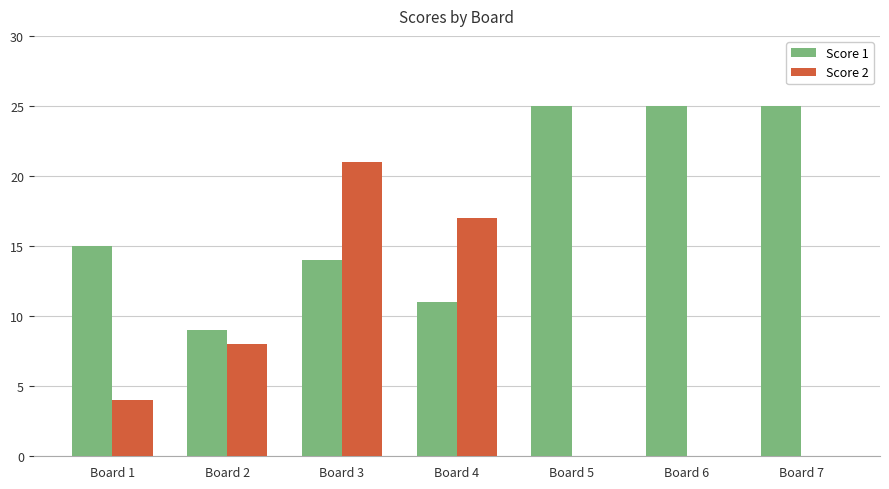

At which category is the sum across all series the highest?

Board 3